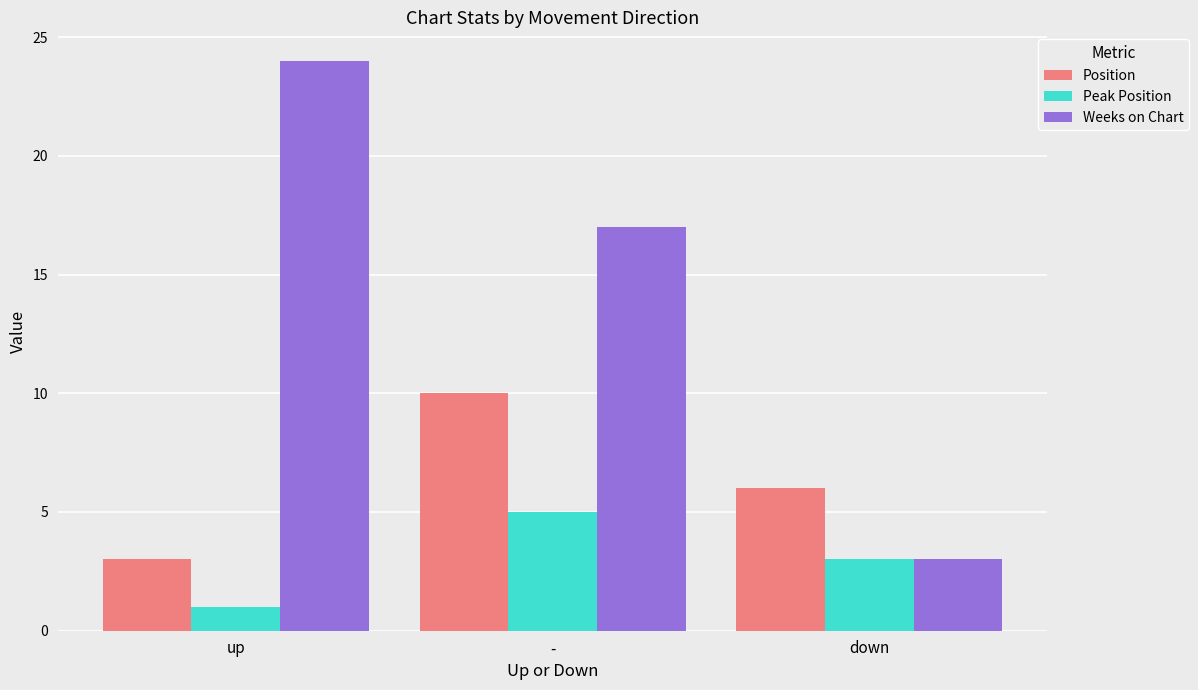

True or false: Position has a value of 3 at up.

True